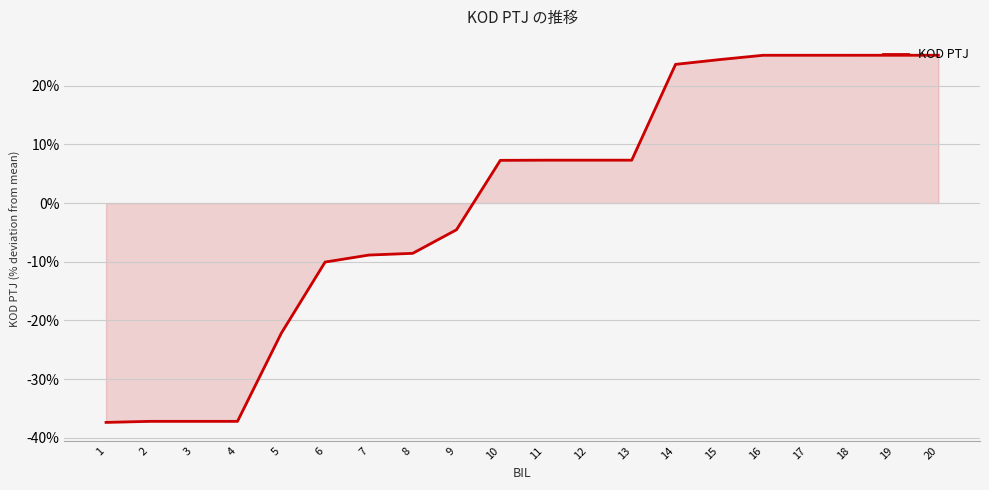

What is the difference between the maximum and minimum values?

62.5